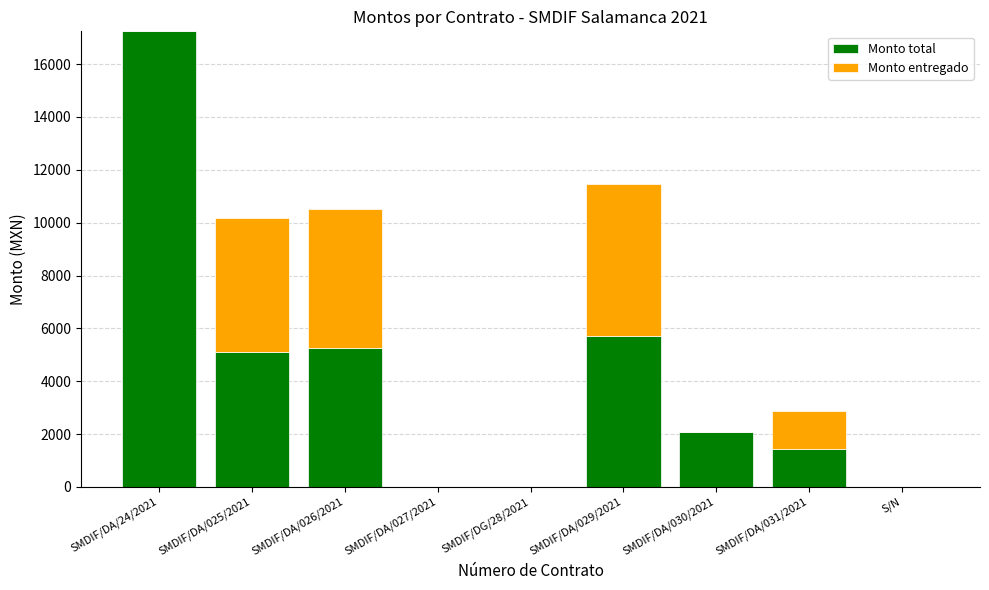

The Monto total series shows 12013.4 at S/N. True or false?

False